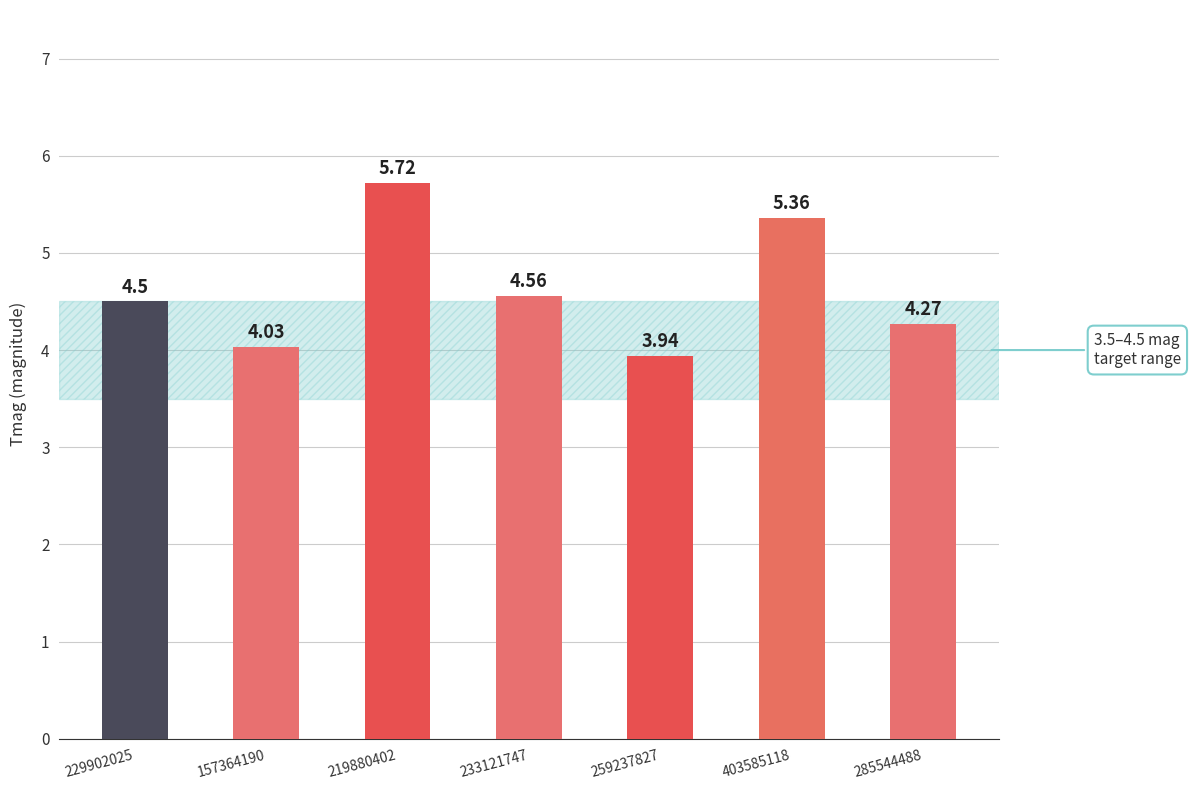

Does the chart contain any negative values?

No